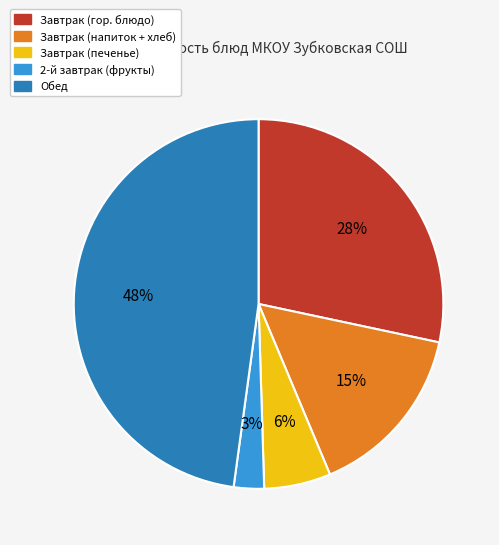

Does any single category account for the majority?

No